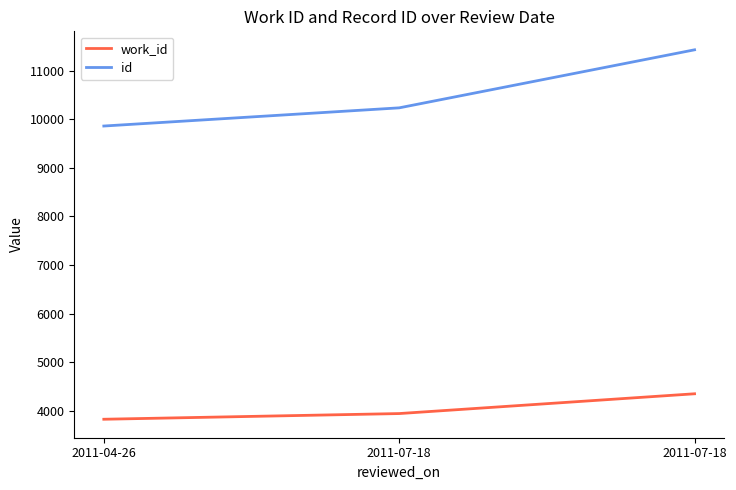

What is the difference between the maximum and minimum values in the id series?

1568